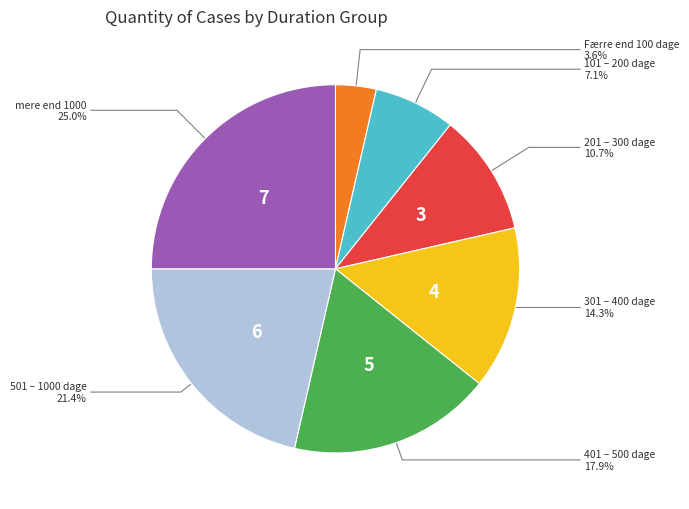

Is there a majority slice in this chart?

No